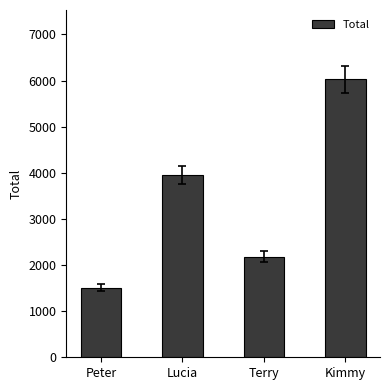

What is the change in value from Terry to Kimmy?

+3839